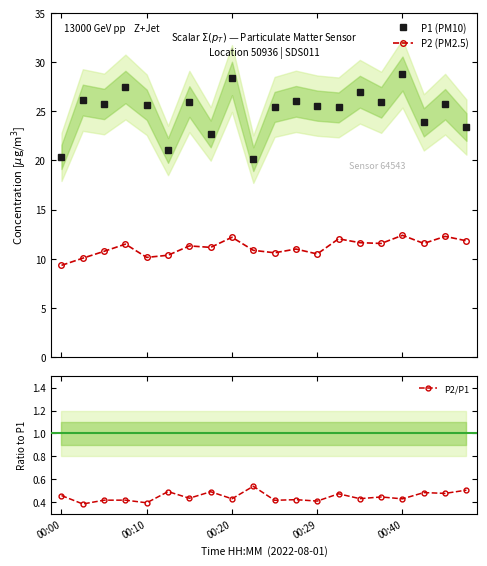

Reading right to left, extract all data points from this chart.

P1 (PM10): 23.4	25.7	23.9	28.9	25.9	27.0	25.4	25.6	26.0	25.4	20.1	28.4	22.7	26.0	21.0	25.7	27.5	25.8	26.1	20.4
P2 (PM2.5): 11.8	12.3	11.6	12.4	11.6	11.6	12.0	10.5	11.0	10.6	10.8	12.2	11.2	11.3	10.3	10.1	11.5	10.8	10.1	9.3
P2/P1: 0.5	0.5	0.5	0.4	0.4	0.4	0.5	0.4	0.4	0.4	0.5	0.4	0.5	0.4	0.5	0.4	0.4	0.4	0.4	0.5